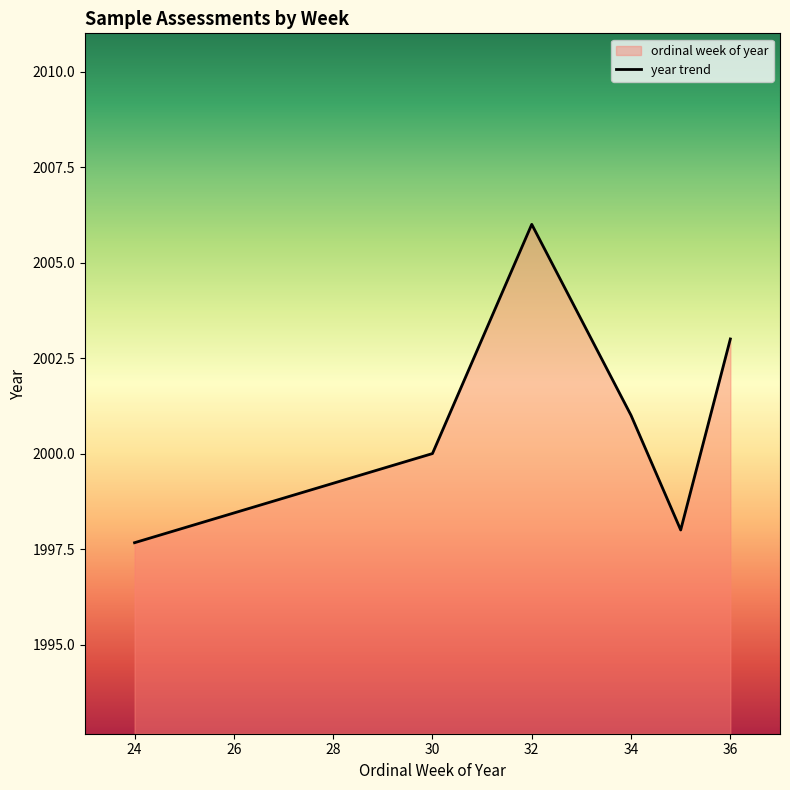

What is the minimum value shown in the chart?

1997.7